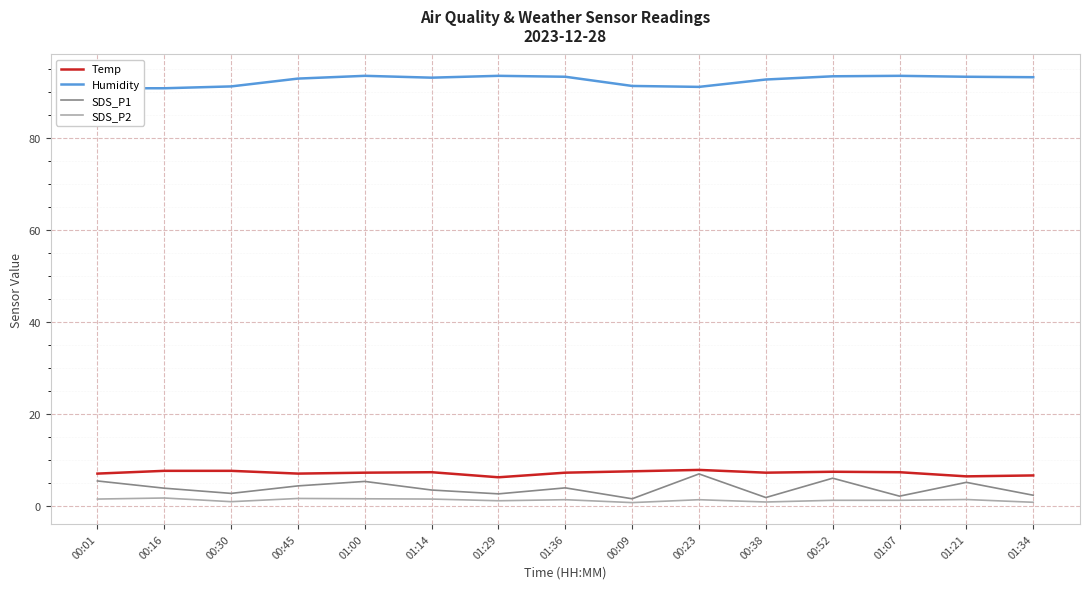

Is this an area chart (filled region under the line)?

No